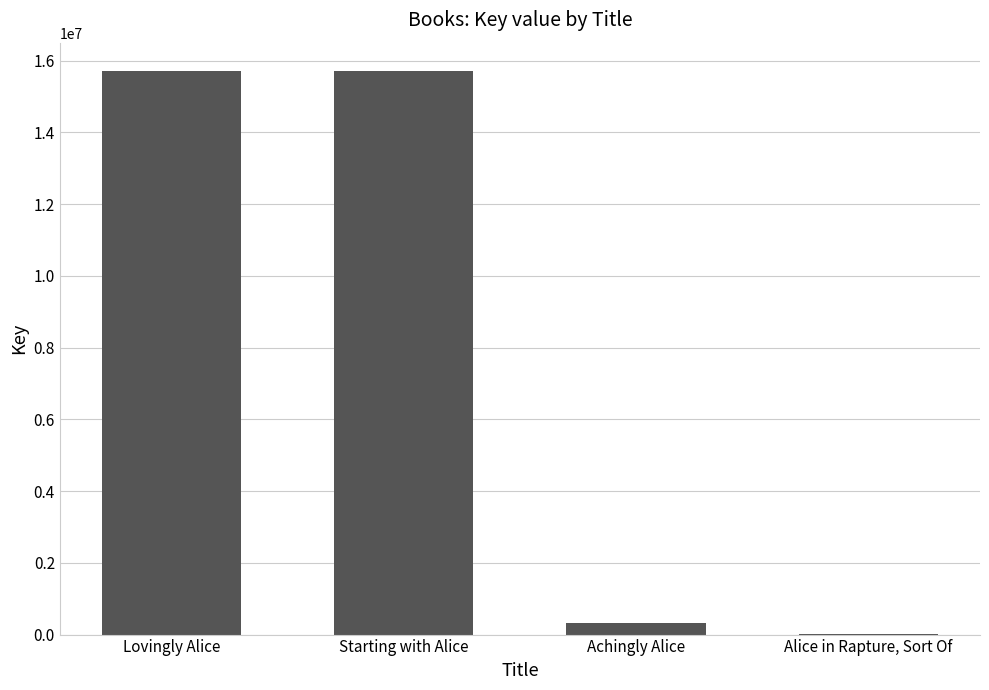

What is the maximum value shown in the chart?

15718774